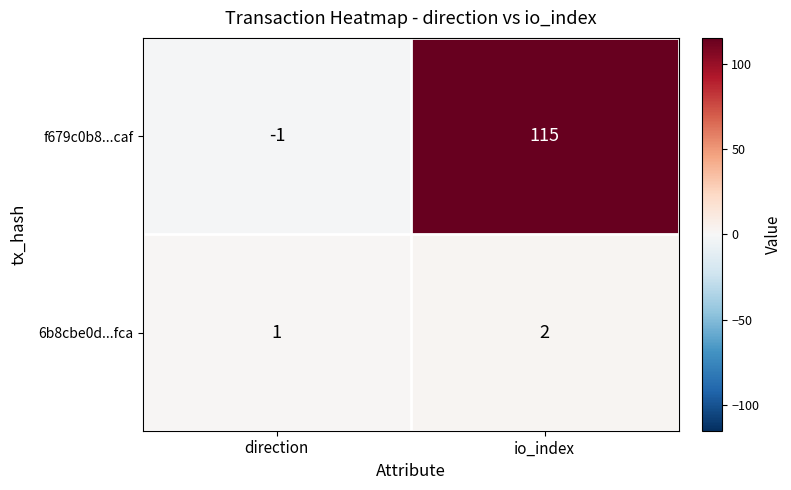

Rank the series by their average value, from highest to lowest.

f679c0b8...caf, 6b8cbe0d...fca